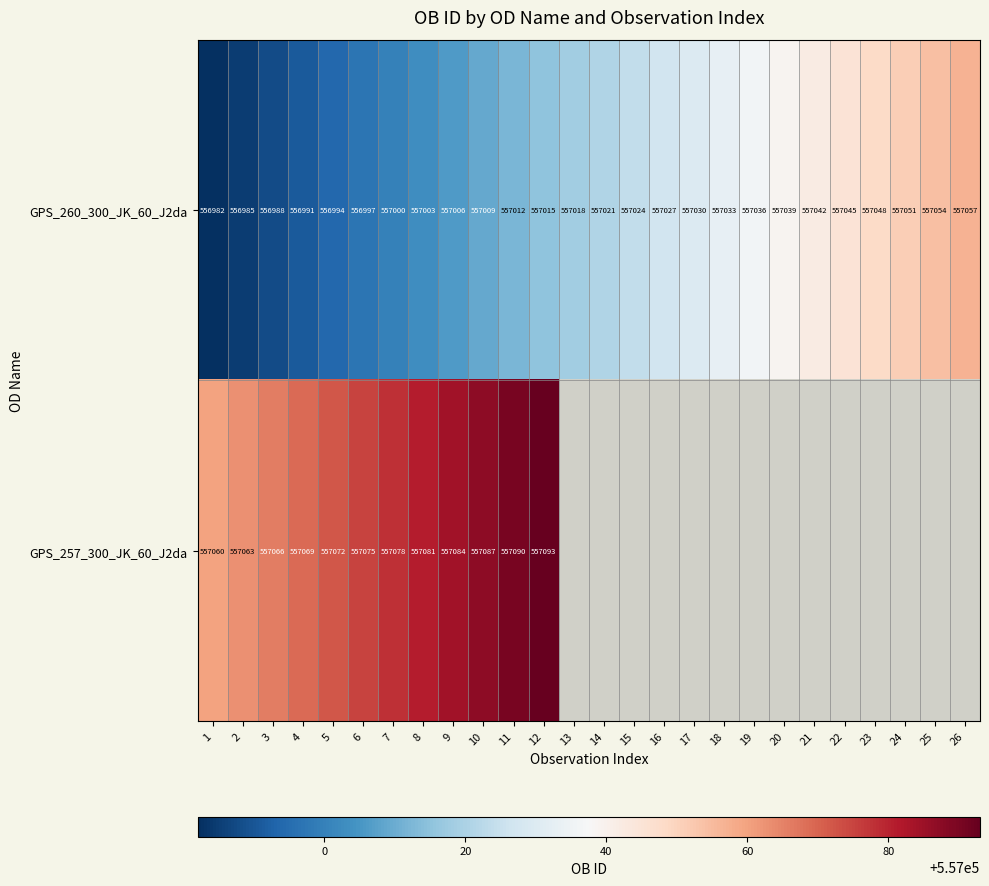

Rank the series at 9 from highest to lowest value.

GPS_257_300_JK_60_J2da, GPS_260_300_JK_60_J2da